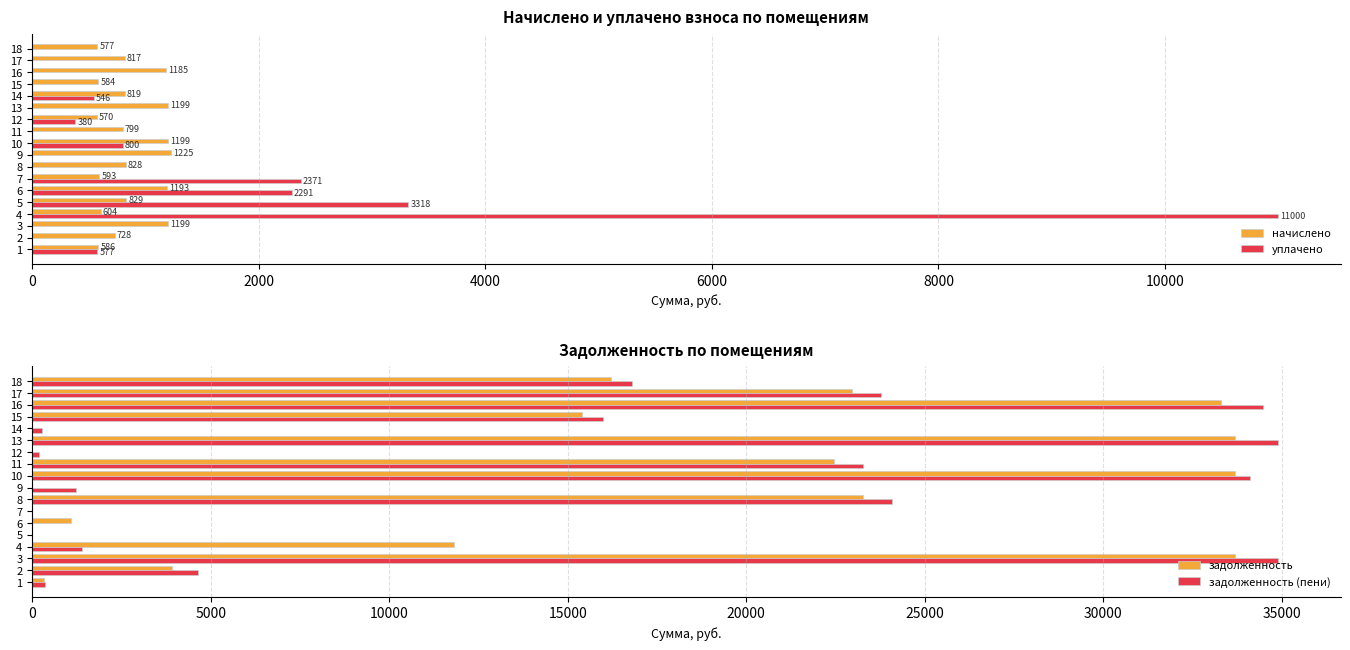

What is the difference between the maximum and second lowest values in the уплачено series?

11000.0